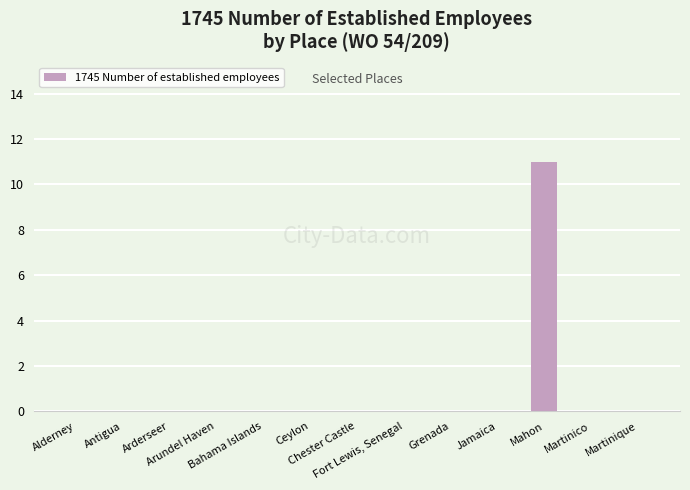

How many data points does each series have?

13